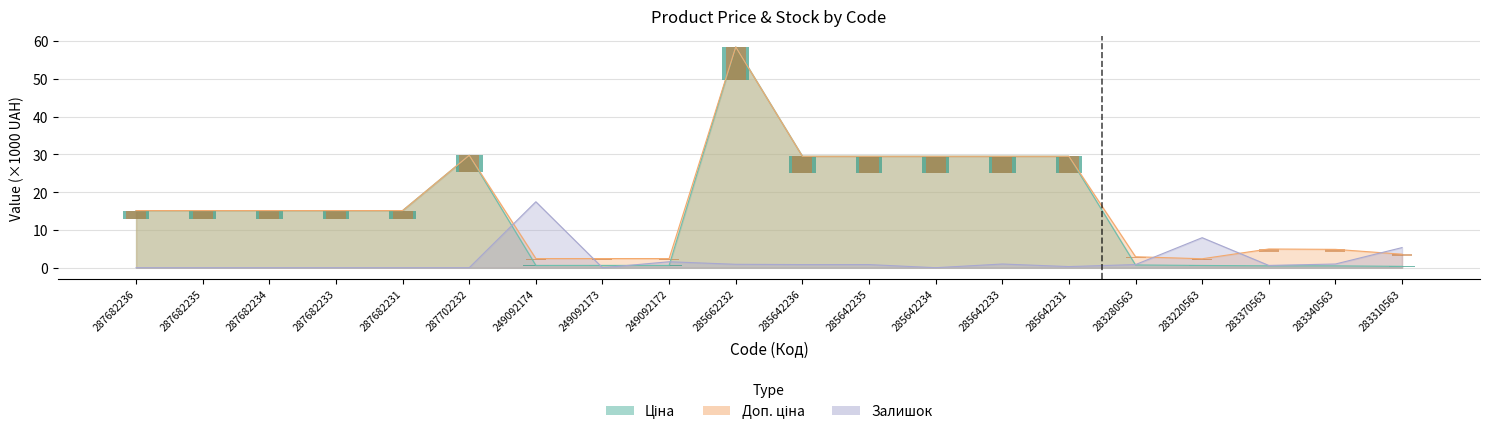

Reading left to right, transcribe all the data shown in this chart.

Ціна: 287682236=15.1	287682235=15.1	287682234=15.1	287682233=15.1	287682231=15.1	287702232=29.7	249092174=0.6	249092173=0.6	249092172=0.6	285662232=58.4	285642236=29.5	285642235=29.5	285642234=29.5	285642233=29.5	285642231=29.5	283280563=0.7	283220563=0.6	283370563=0.5	283340563=0.5	283310563=0.4
Доп. ціна: 287682236=15.1	287682235=15.1	287682234=15.1	287682233=15.1	287682231=15.1	287702232=29.7	249092174=2.4	249092173=2.4	249092172=2.4	285662232=58.4	285642236=29.5	285642235=29.5	285642234=29.5	285642233=29.5	285642231=29.5	283280563=2.9	283220563=2.4	283370563=5.0	283340563=4.9	283310563=3.6
Залишок: 287682236=0.0	287682235=0.0	287682234=0.0	287682233=0.0	287682231=0.0	287702232=0.0	249092174=17.5	249092173=0.0	249092172=1.6	285662232=0.9	285642236=0.8	285642235=0.8	285642234=0.0	285642233=1.0	285642231=0.3	283280563=0.8	283220563=7.9	283370563=0.6	283340563=1.0	283310563=5.3